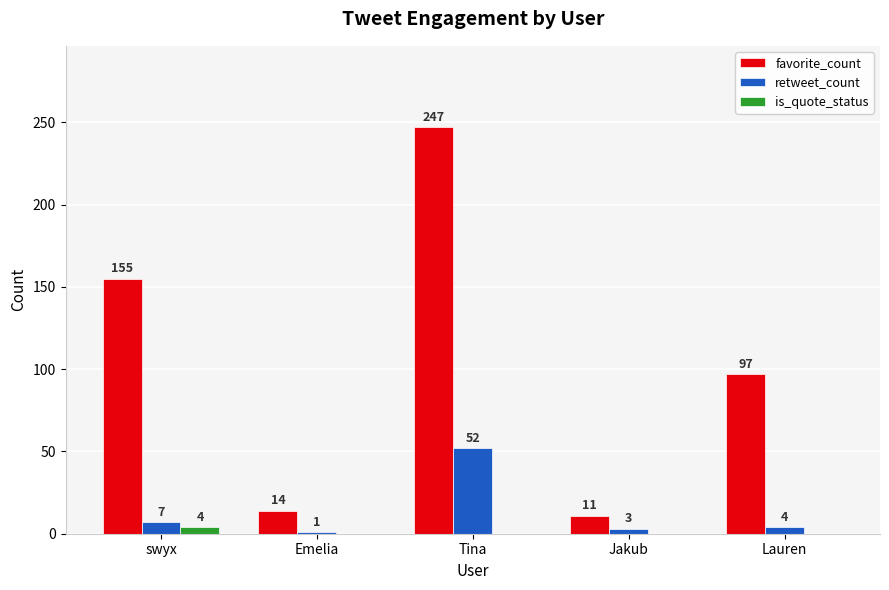

What is the average value of the favorite_count series?

105